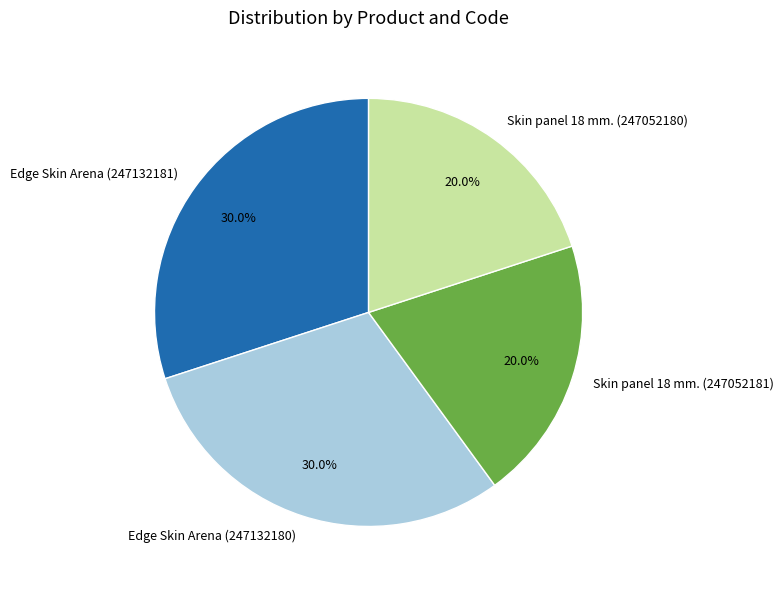

What is the ratio of the value at Edge Skin Arena (247132181) to the value at Edge Skin Arena (247132180)?

1.0